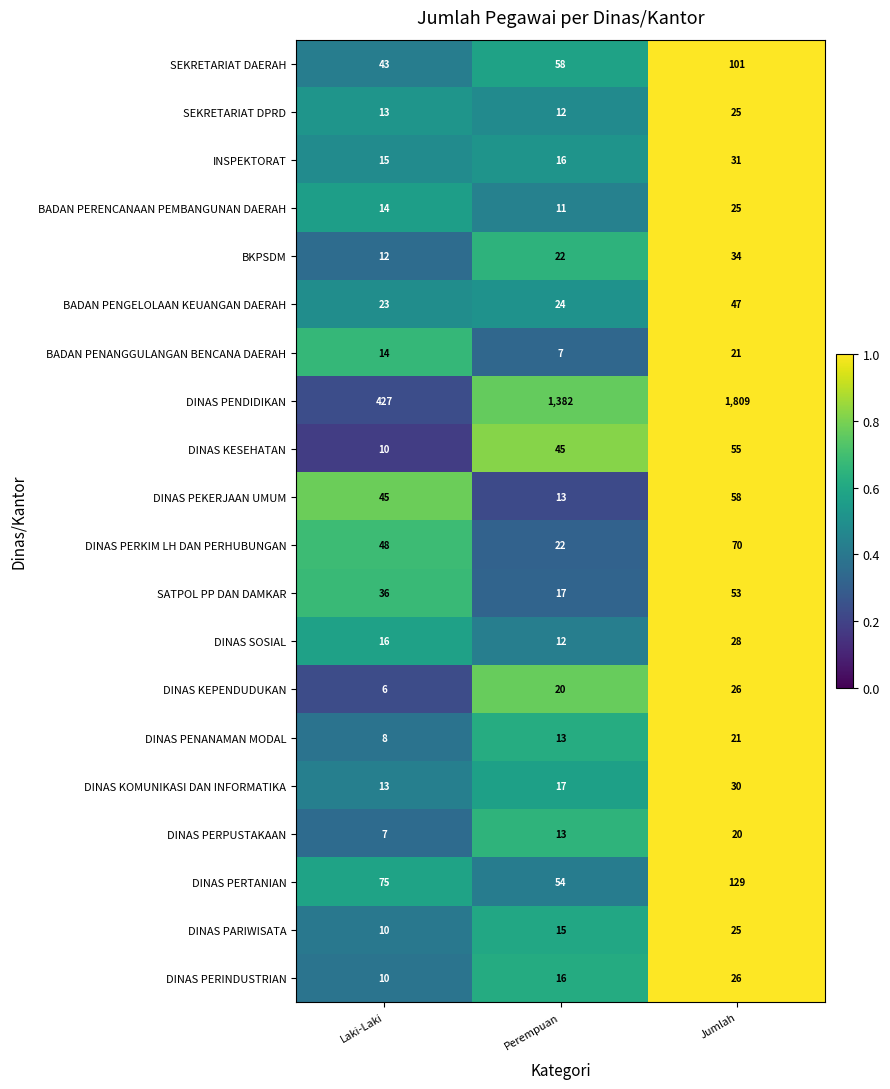

What is the total value across all series at Laki-Laki?

845